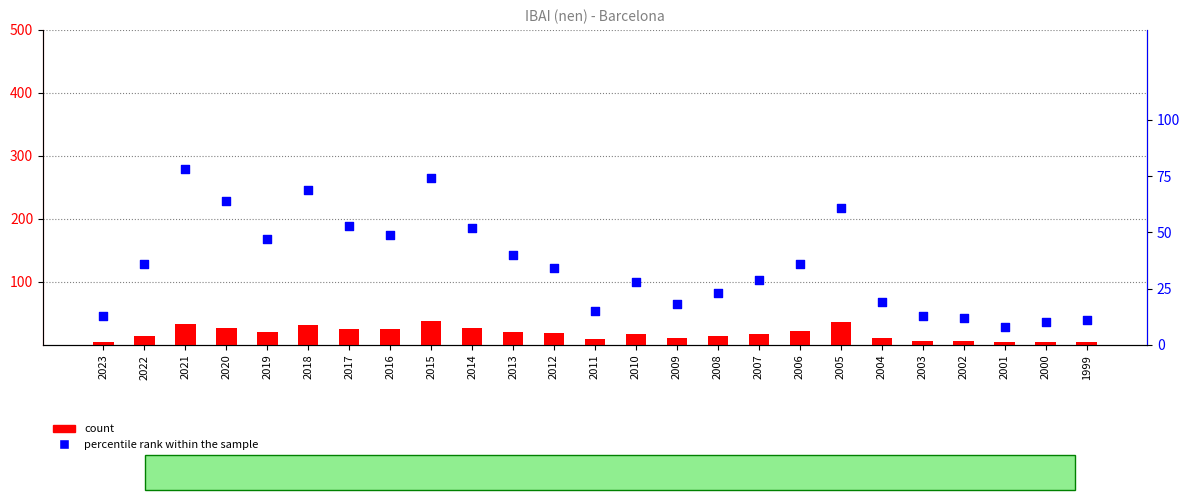

Which series contains the lowest Y value?

count